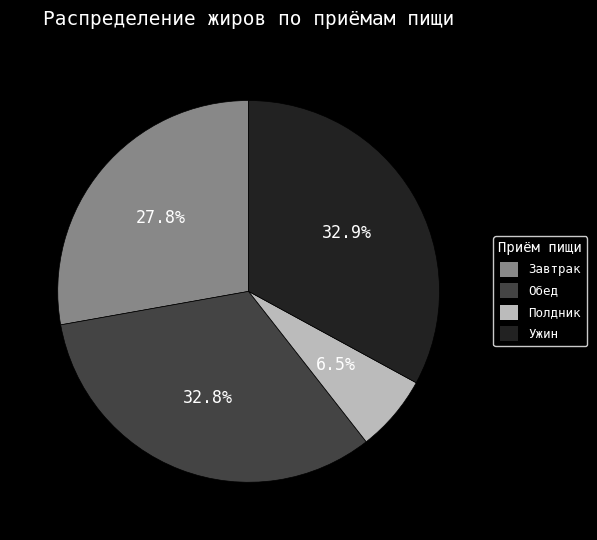

Is there any slice that represents more than half of the pie?

No